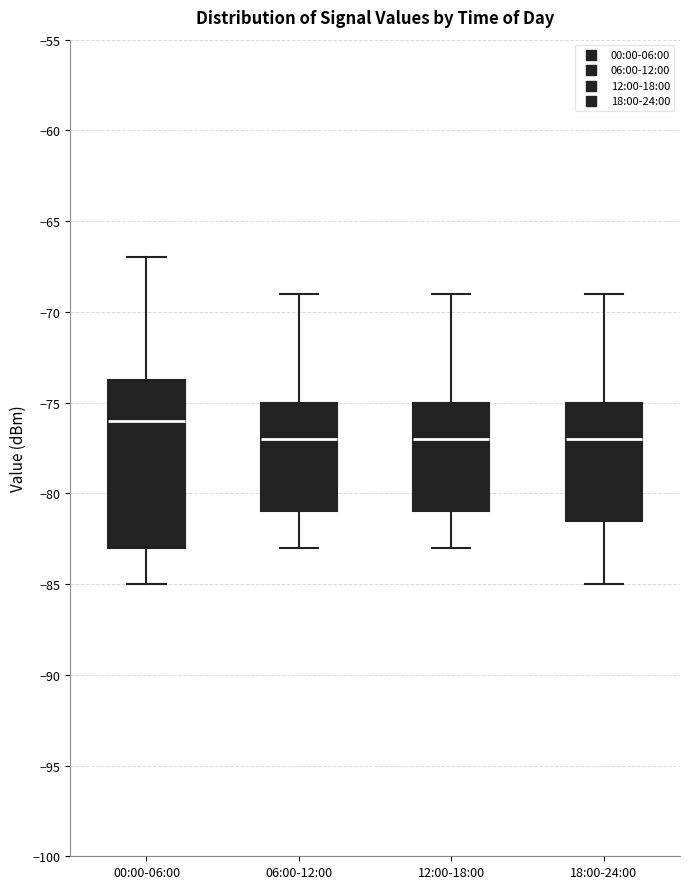

Reading left to right, read every box against the y-axis: the position of its median line, the range the box covers, and the ends of its whiskers. The values are not printed on the chart, so give them approximately, as read against the axis.

00:00-06:00: median -76.0, box -83.0 to -73.5, whiskers -85.0 to -67.0
06:00-12:00: median -77.0, box -81.0 to -75.0, whiskers -83.0 to -69.0
12:00-18:00: median -77.0, box -81.0 to -75.0, whiskers -83.0 to -69.0
18:00-24:00: median -77.0, box -81.5 to -75.0, whiskers -85.0 to -69.0